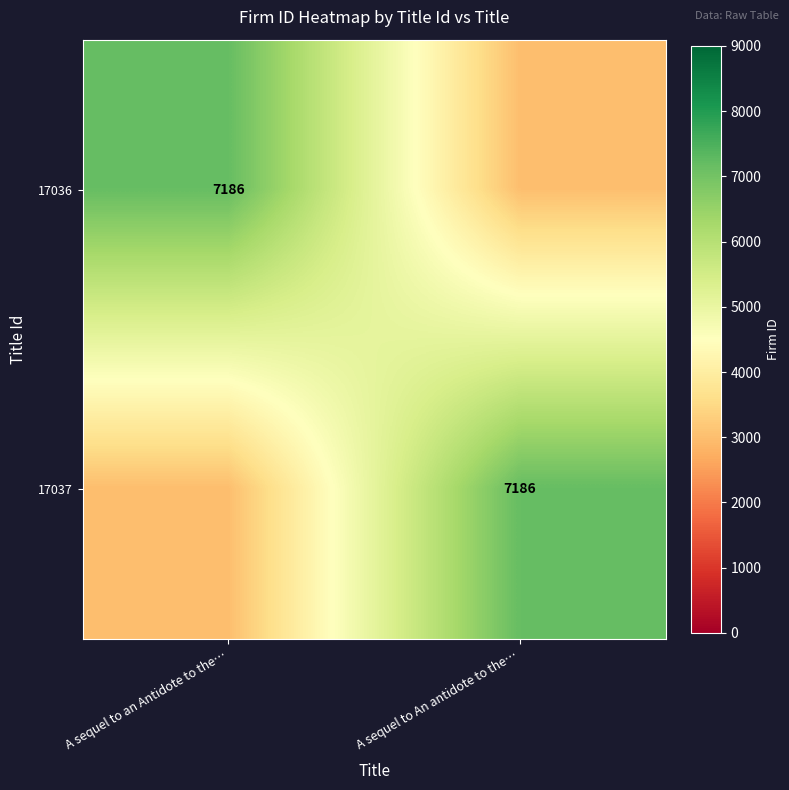

How many series are shown in this chart?

2